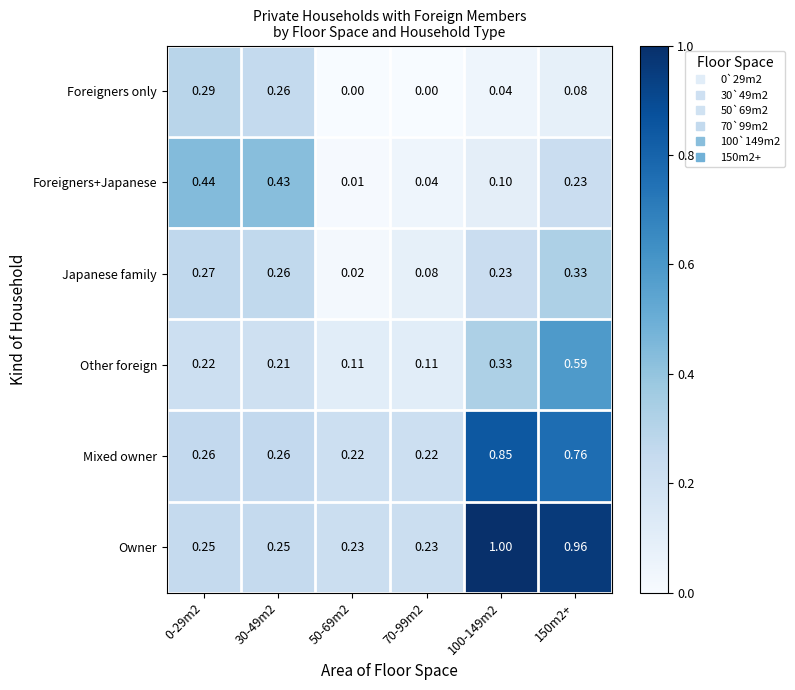

Rank the series by their maximum value, from highest to lowest.

Owner, Mixed owner, Other foreign, Foreigners+Japanese, Japanese family, Foreigners only